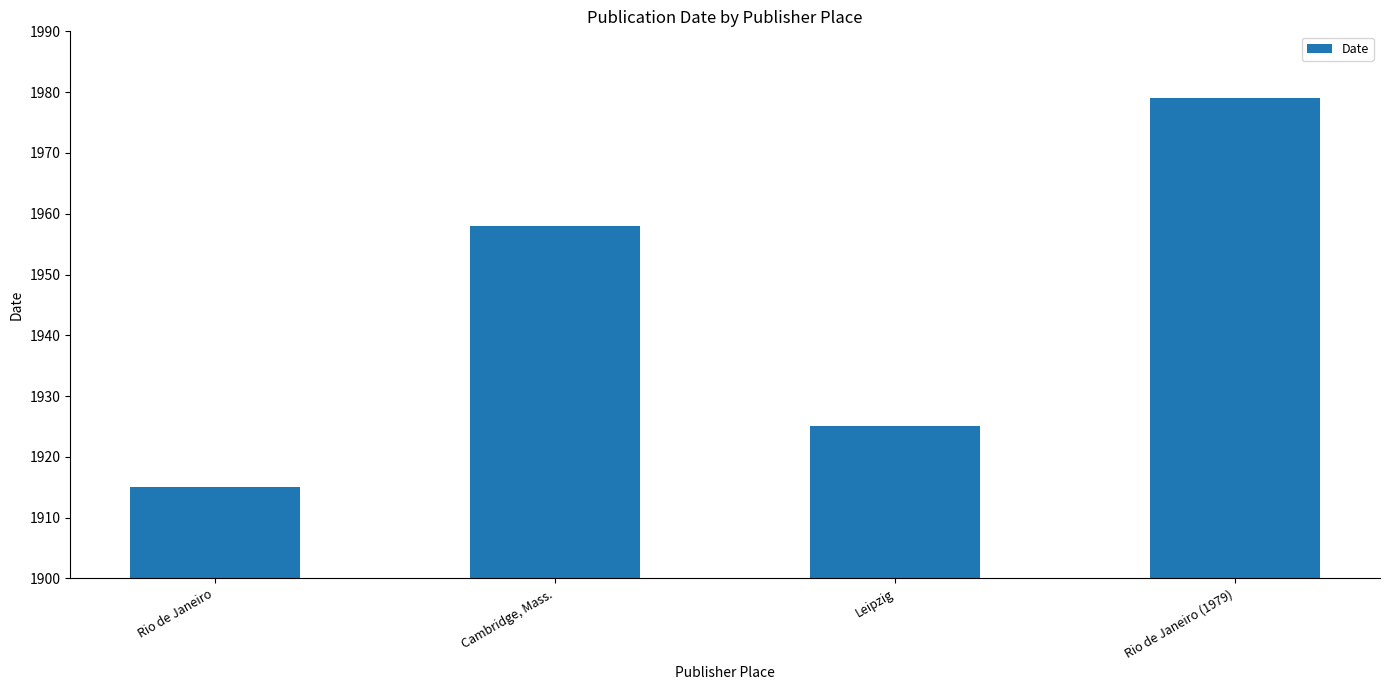

At which label is the value closest to 1947?

Cambridge, Mass.